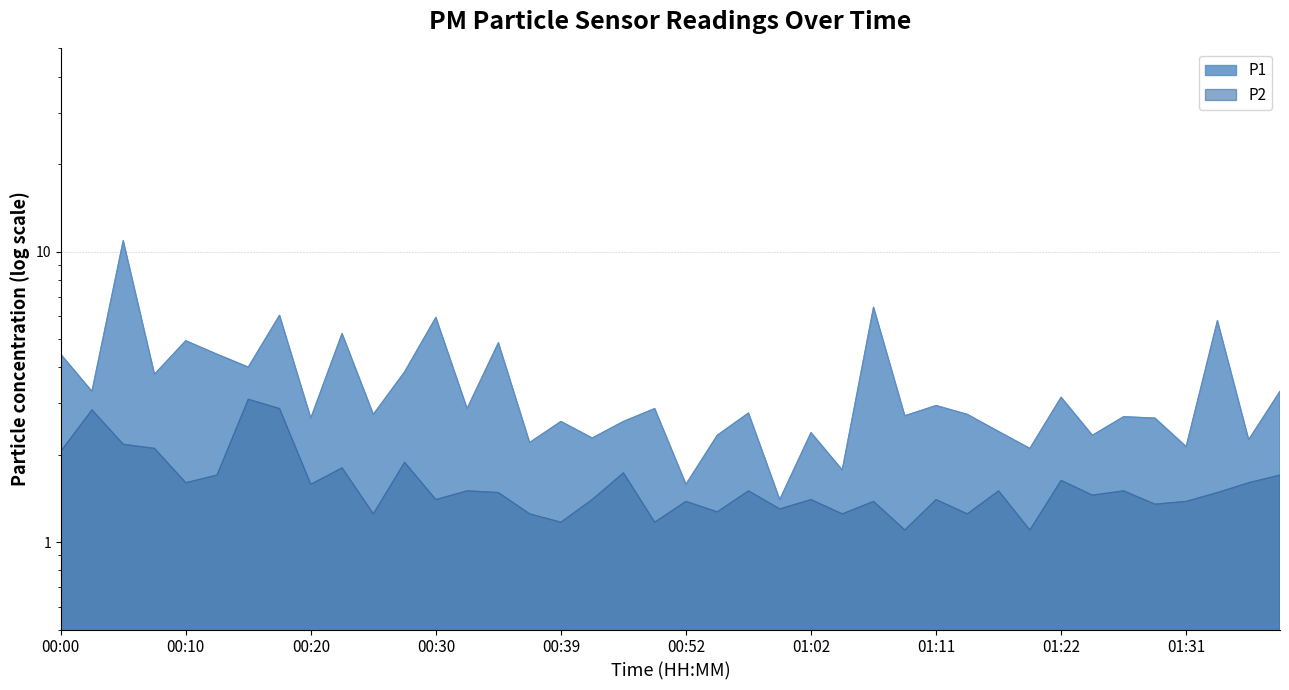

At 00:59, list the series in order from smallest to largest.

P2, P1